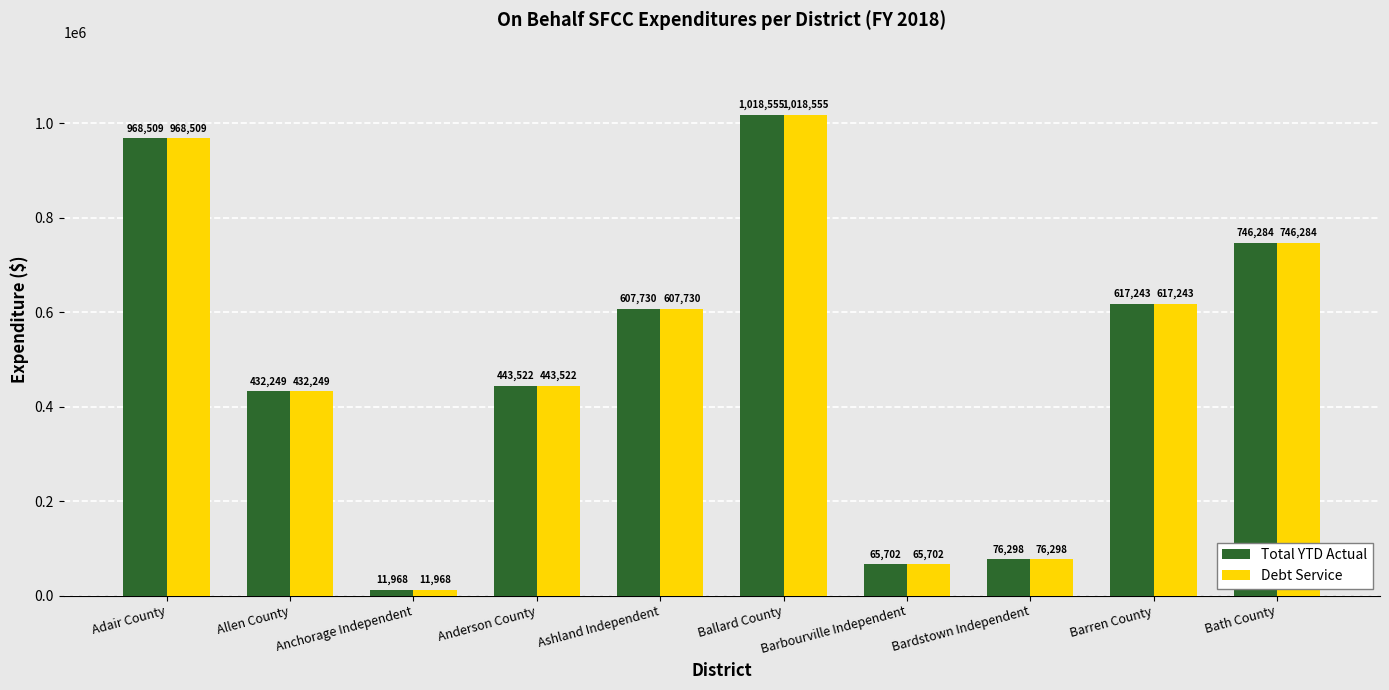

What is the label of the 10th bar from the left?

Bath County